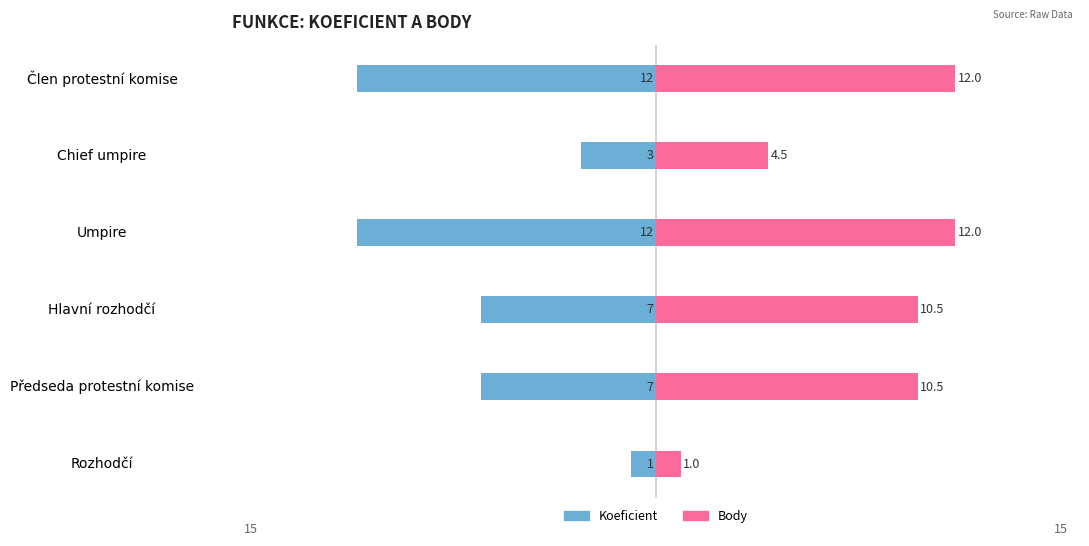

Reading left to right, list all the values displayed in this chart.

Koeficient: -1.0	-7.0	-7.0	-12.0	-3.0	-12.0
Body: 1.0	10.5	10.5	12.0	4.5	12.0